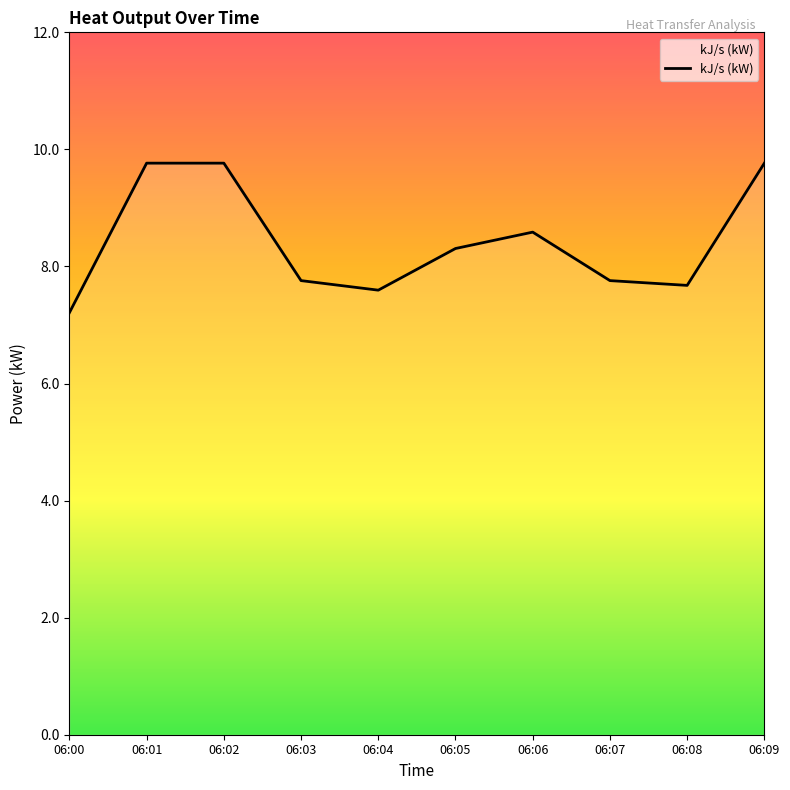

What is the greatest value displayed?

9.8